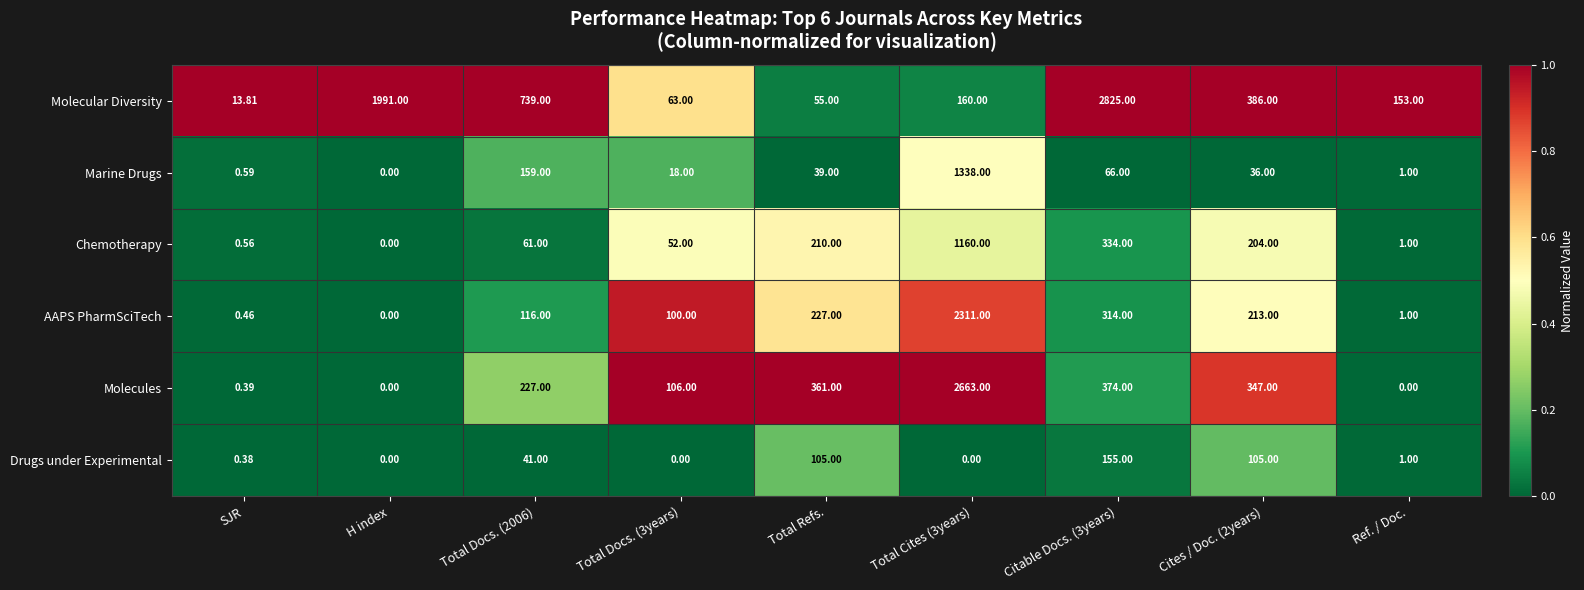

Rank the series by their maximum value, from highest to lowest.

Molecular Diversity, Molecules, AAPS PharmSciTech, Marine Drugs, Chemotherapy, Drugs under Experimental